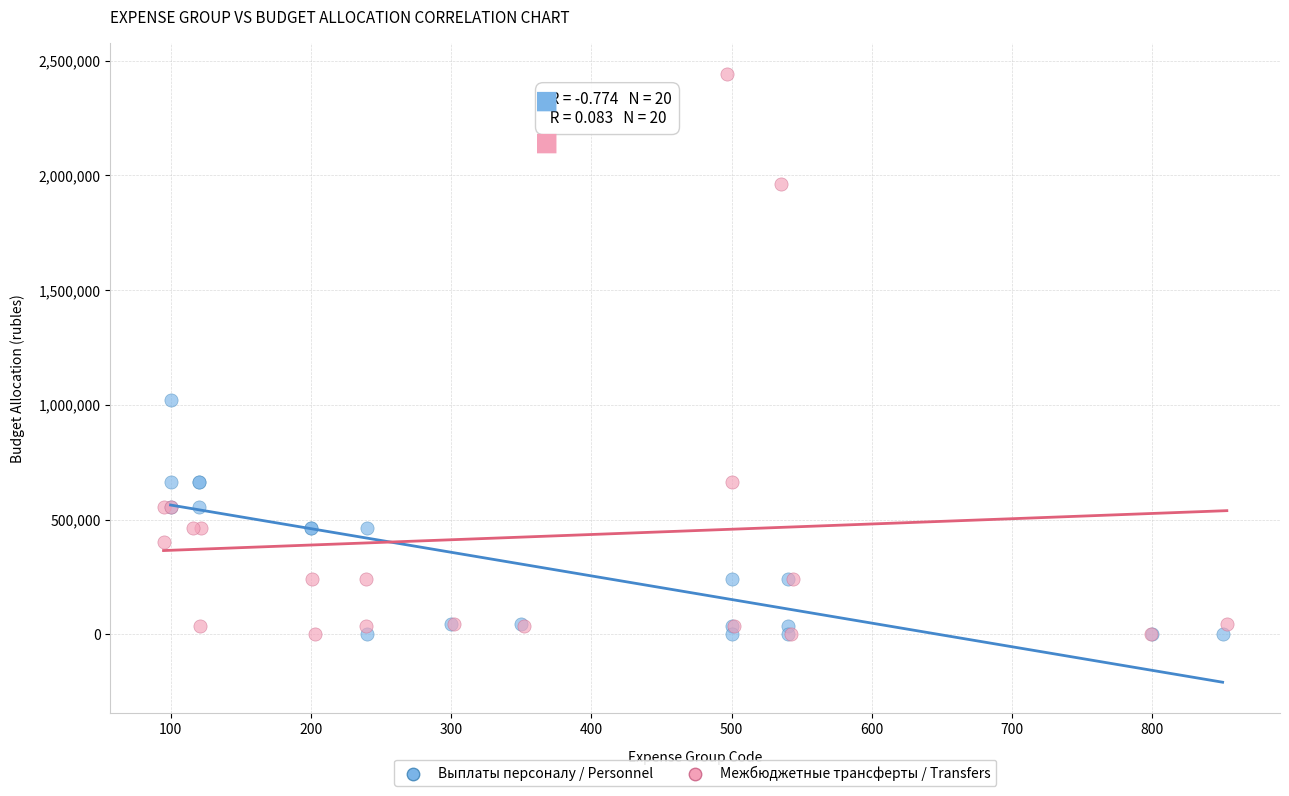

Which series has the largest Y range (max minus min)?

Межбюджетные трансферты / Transfers